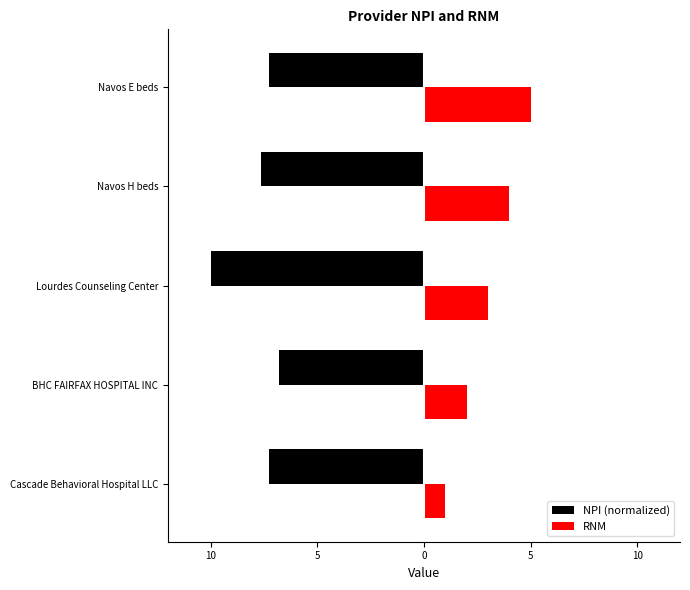

What are all the series names shown in the legend?

NPI (normalized), RNM